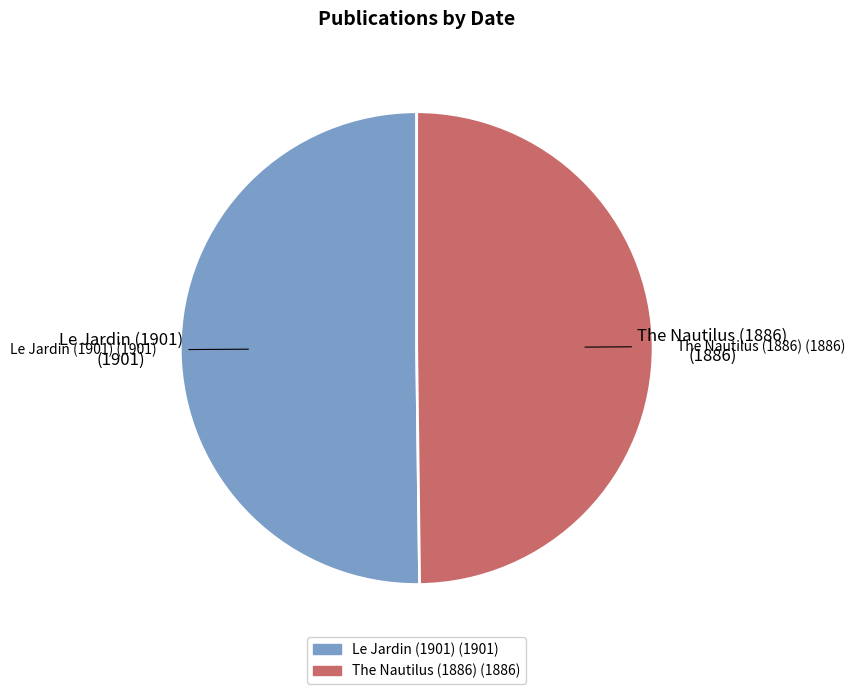

Which slice is the largest?

Le Jardin (1901)